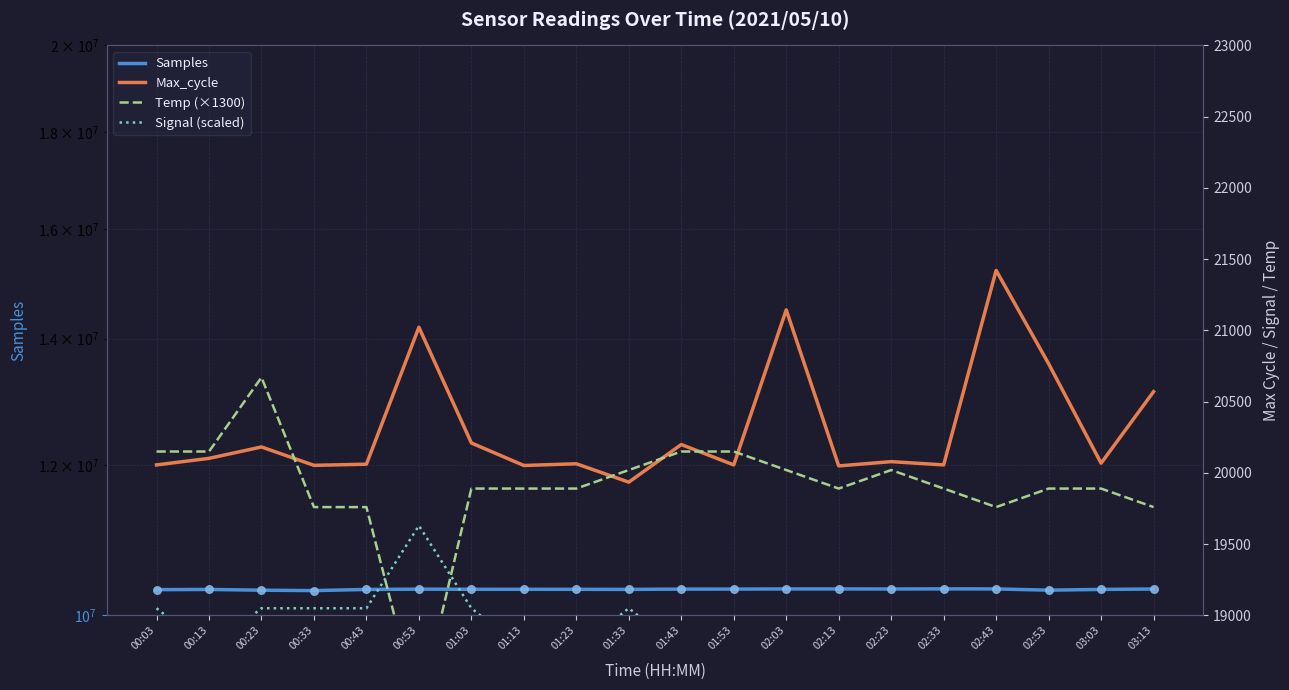

Which series reaches the maximum Y coordinate?

Samples